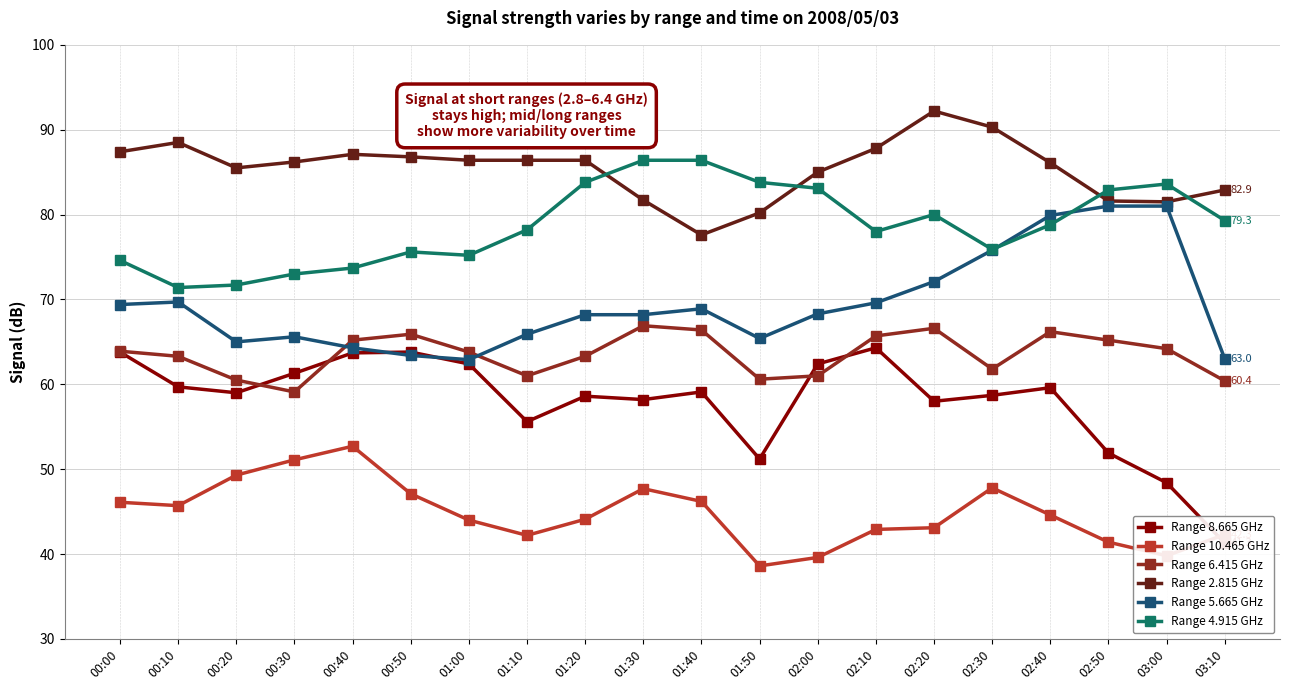

What is the approximate value of Range 8.665 GHz at 02:10?

64.3